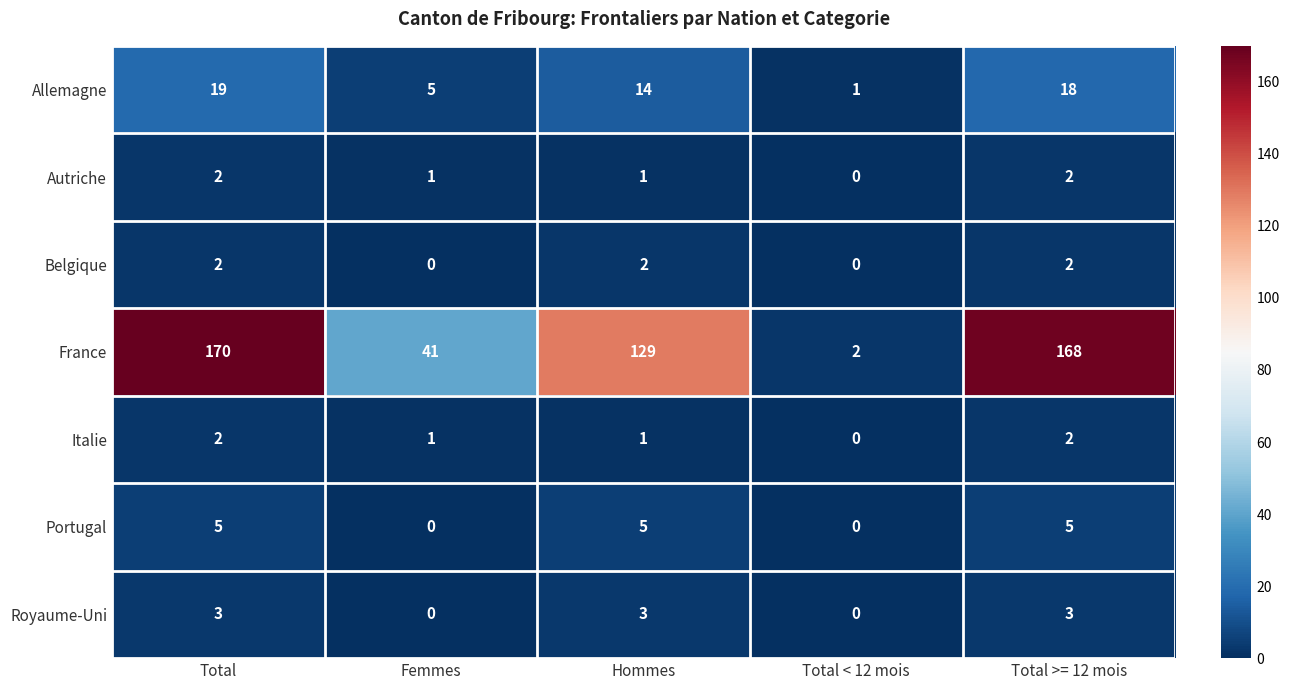

The value of France at Total is 222. True or false?

False